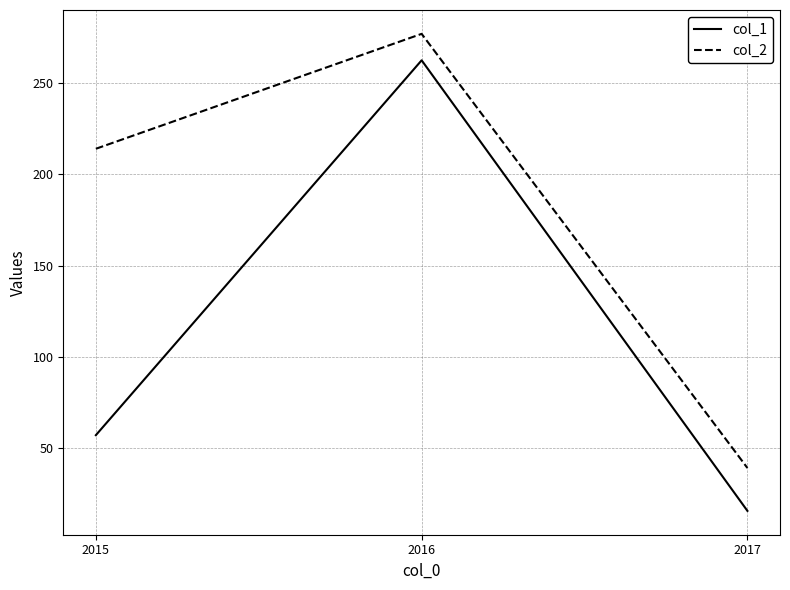

At which label is col_2 closest to 158?

2015